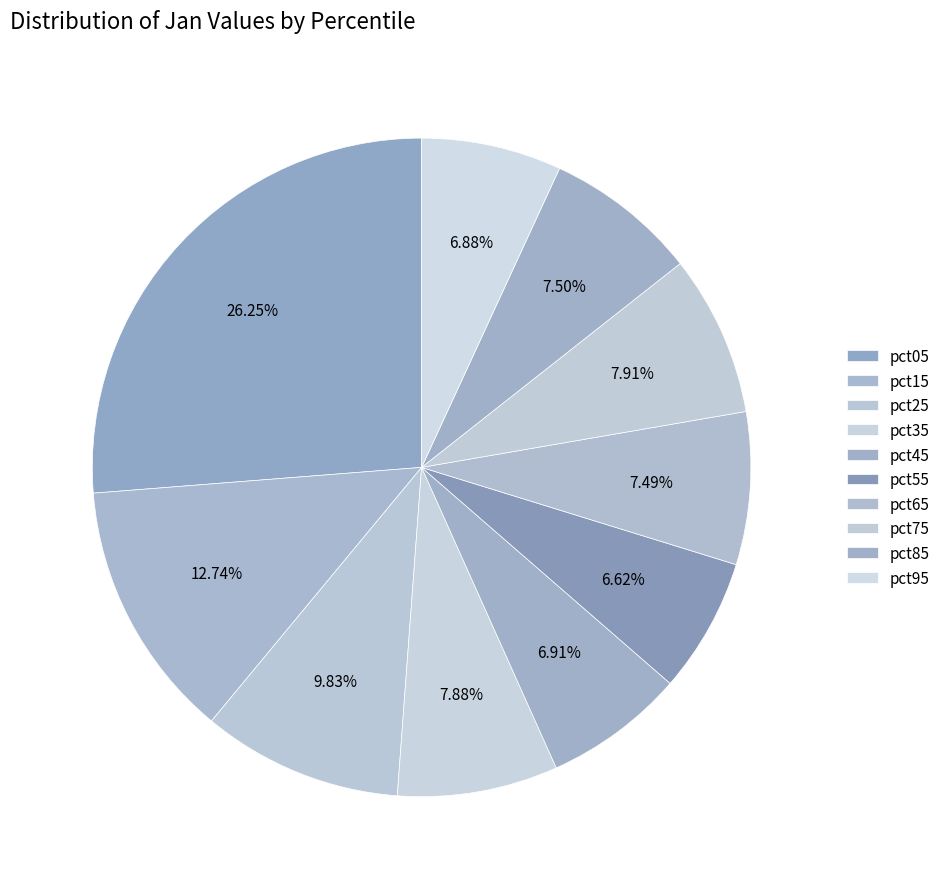

To the nearest percent, what is the difference between the pct05 and pct45 slice percentages?

19%